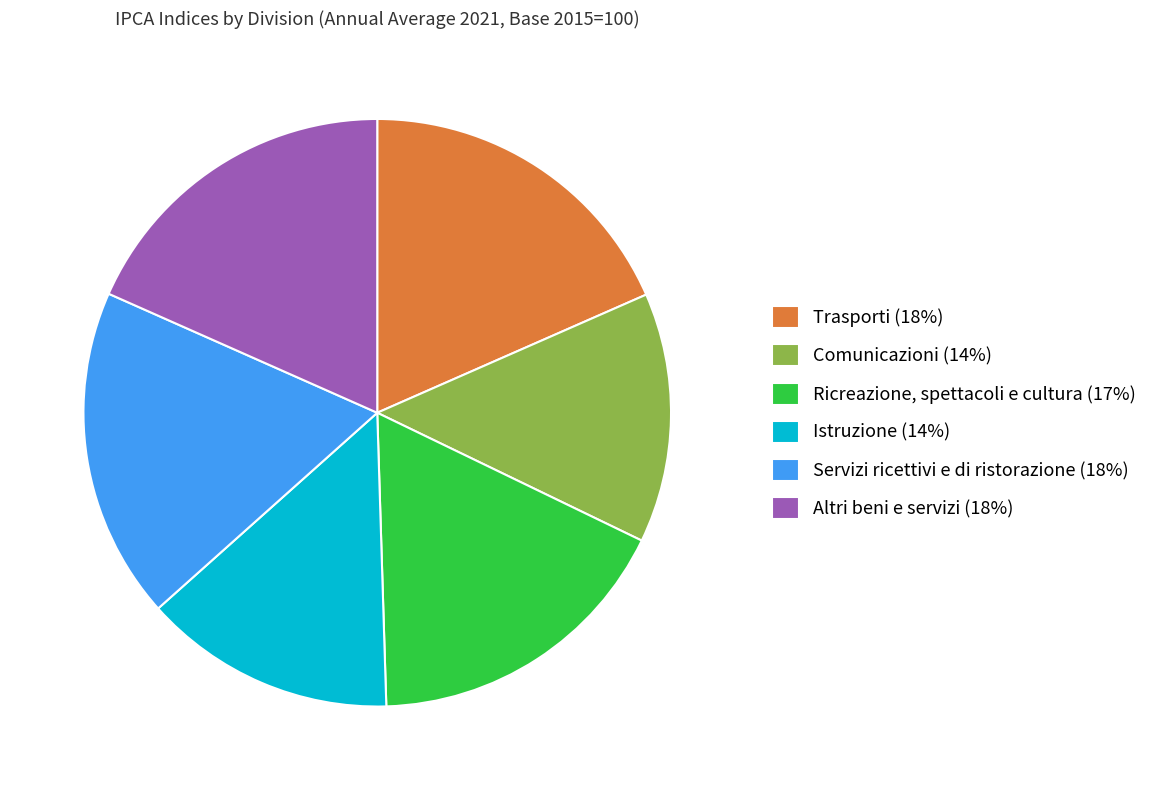

Do Ricreazione, spettacoli e cultura and Servizi ricettivi e di ristorazione together represent more than half of the pie?

No